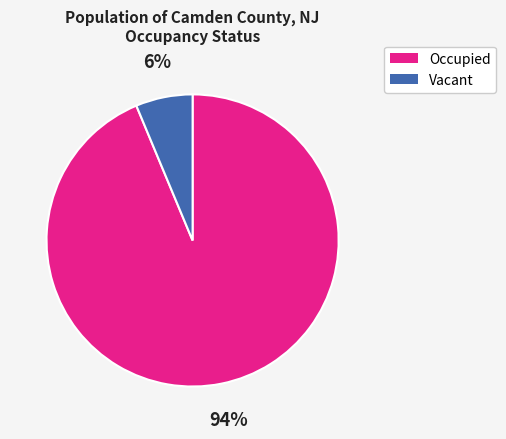

Between Vacant and Occupied, which is larger?

Occupied